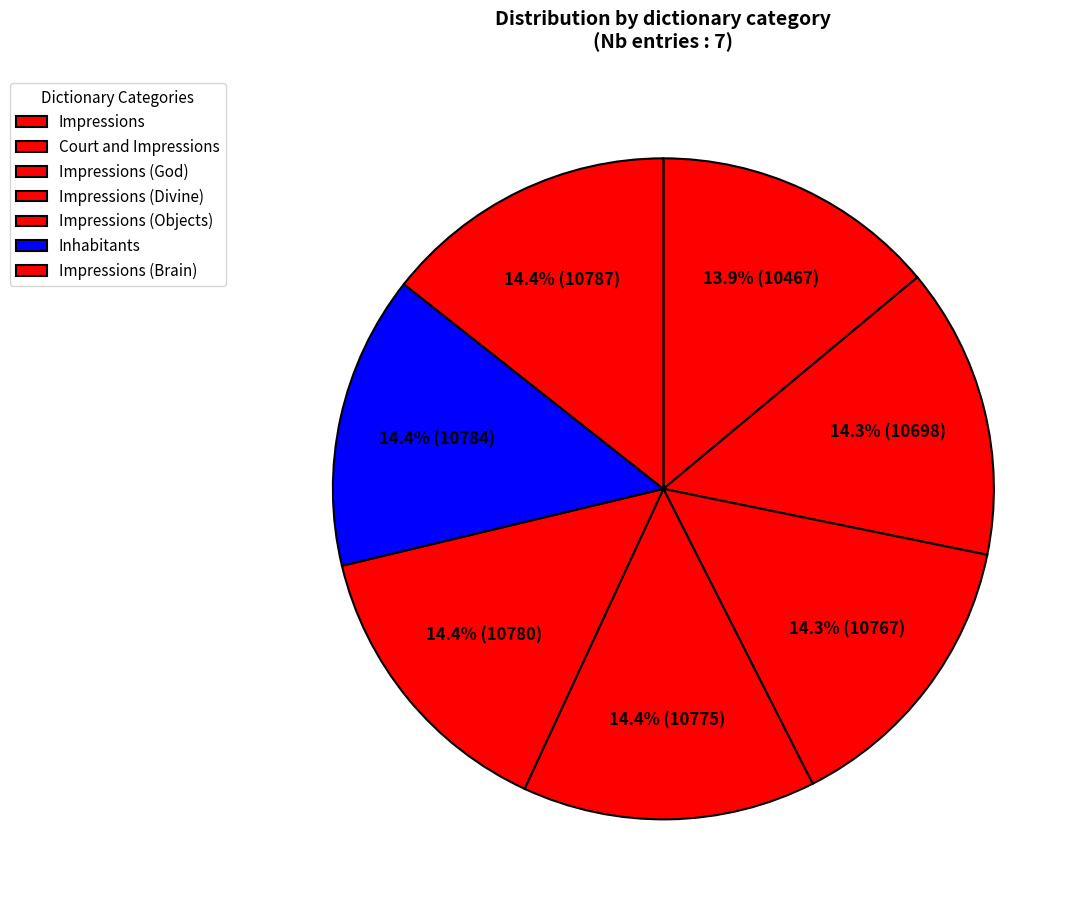

How many slices are in this pie chart?

7